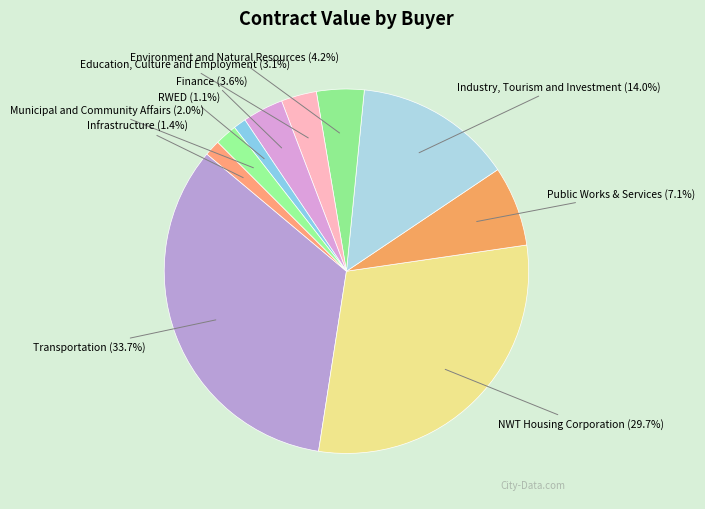

How many slices are in this pie chart?

10